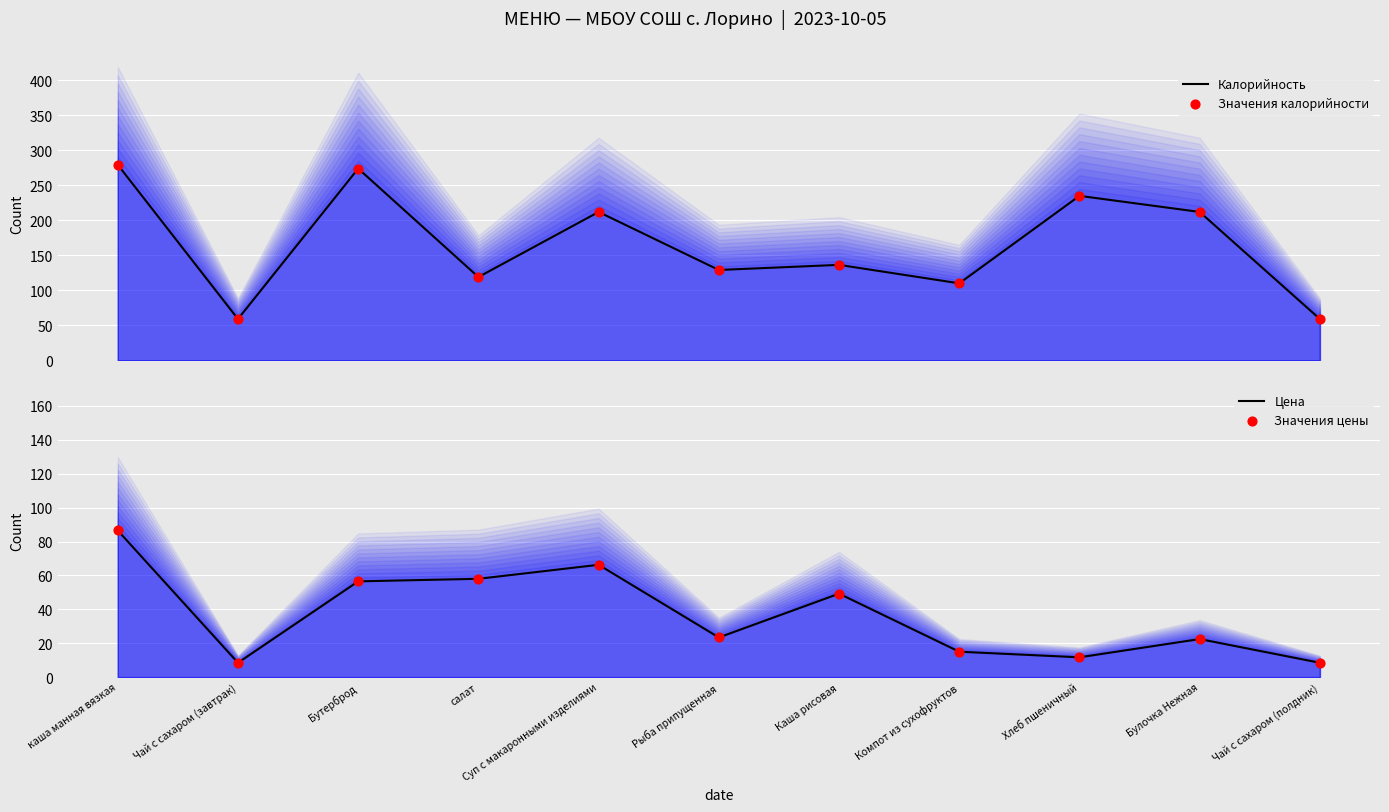

What is the total value across all series at Булочка Нежная?

468.9